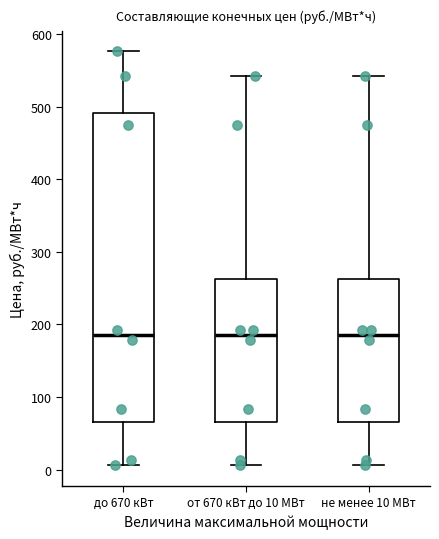

Where does the upper whisker of the box for до 670 кВт end on the y-axis? The values are not printed on the chart, so give them approximately, as read against the axis.

580